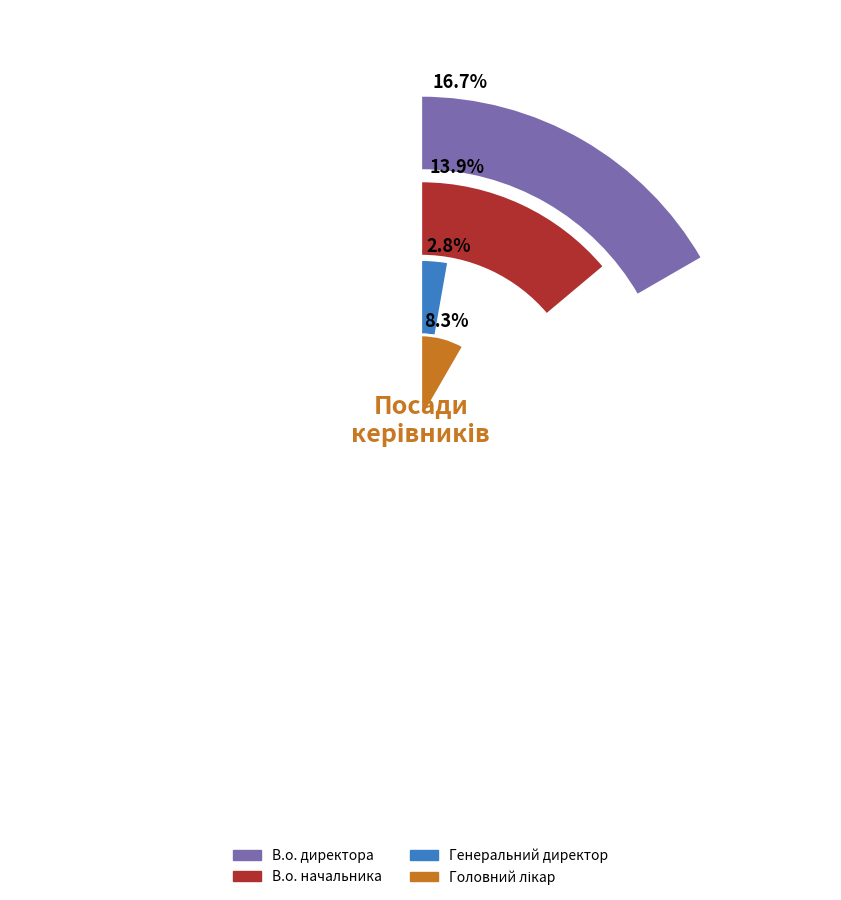

What percentage is the Генеральний директор slice, to the nearest percent?

3%